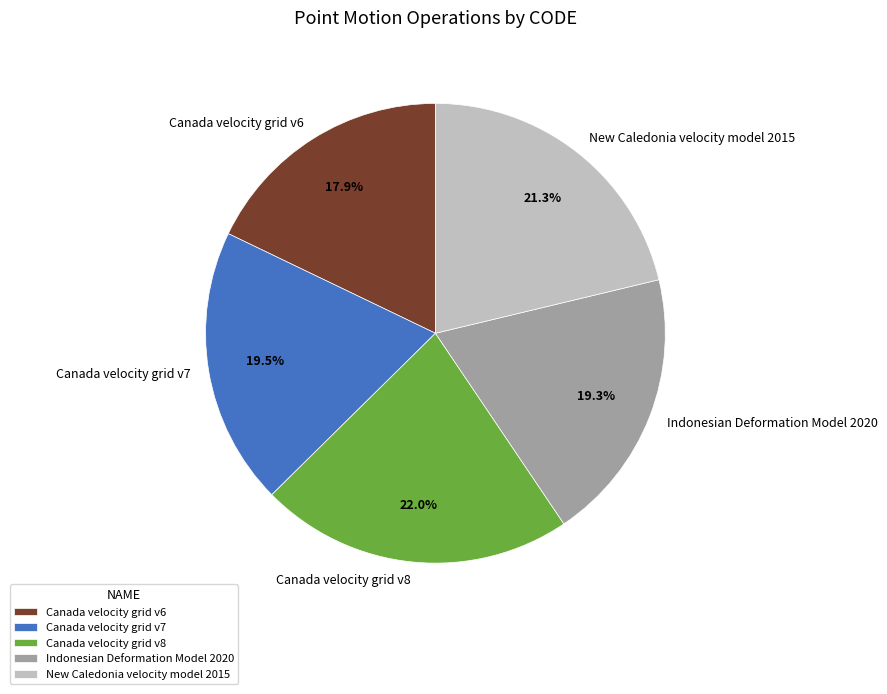

What is the largest slice in the pie chart?

Canada velocity grid v8